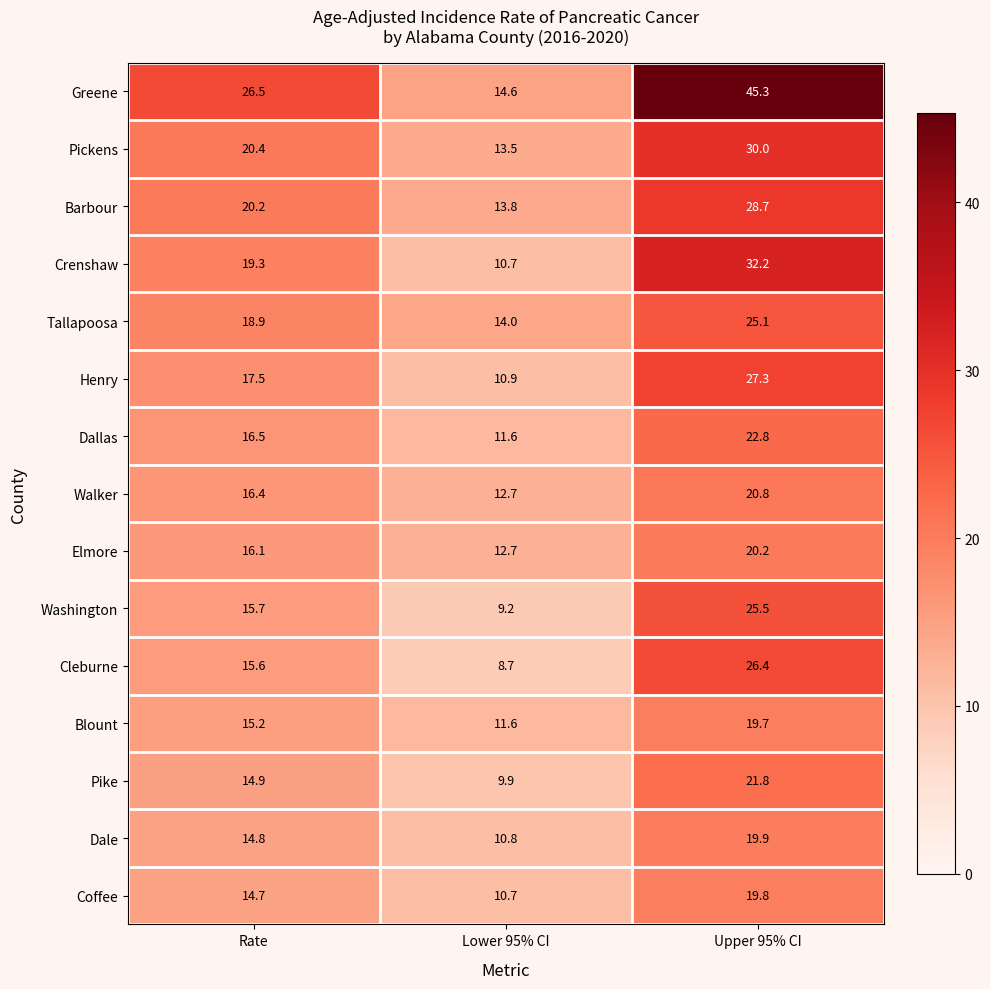

True or false: Henry has a value of 7.7 at Upper 95% CI.

False